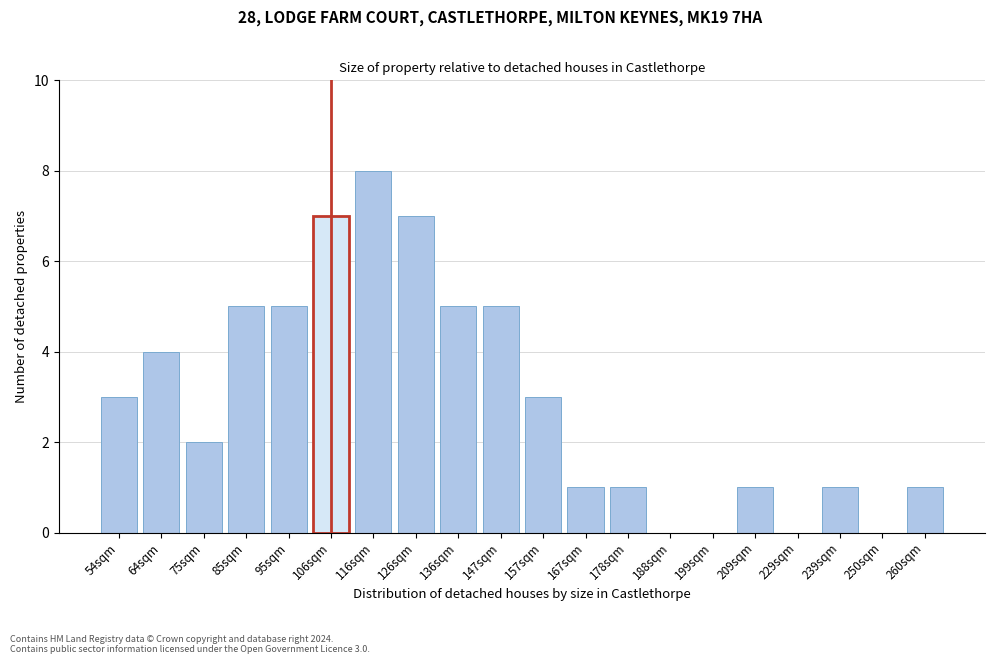

What is the sum of all values?

59